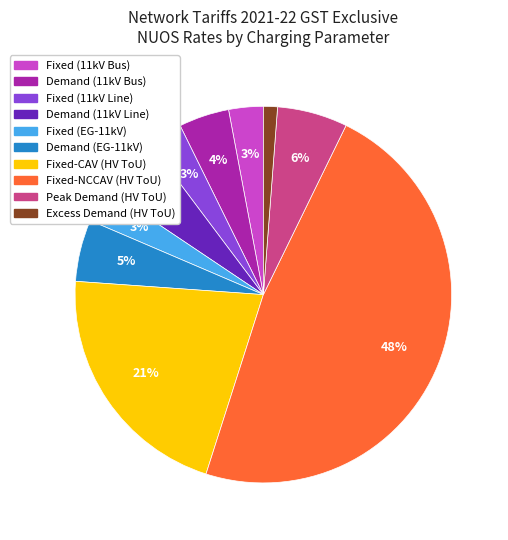

To the nearest percent, what is the average slice percentage?

10%